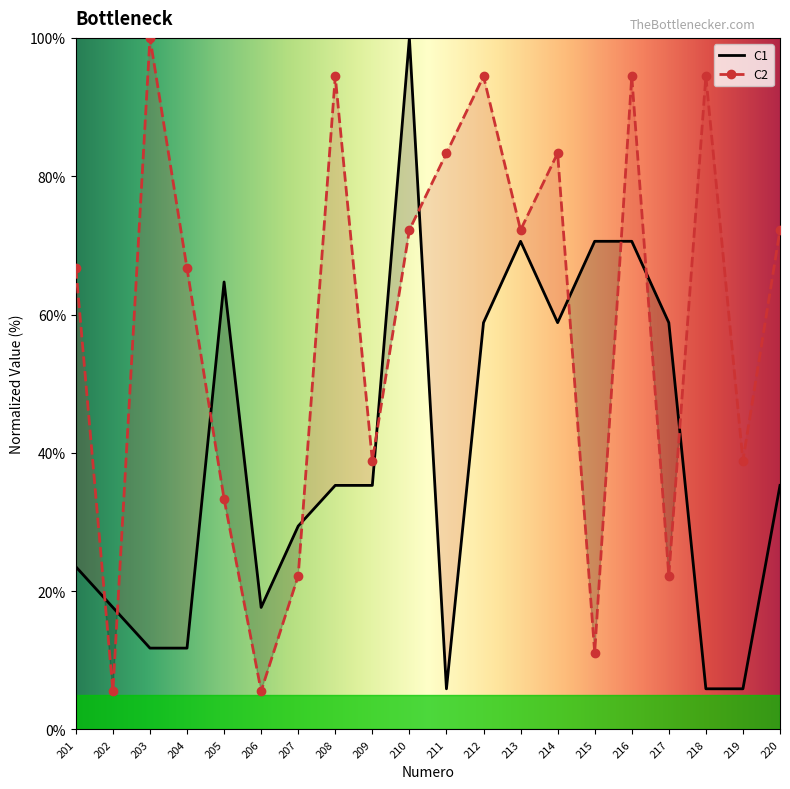

Which series has the largest total across all categories?

C2